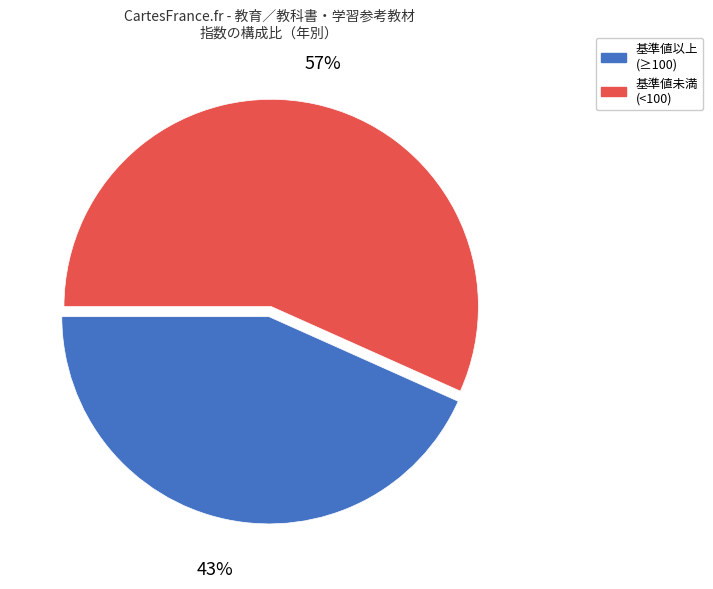

To the nearest percent, what is the average slice percentage?

50%